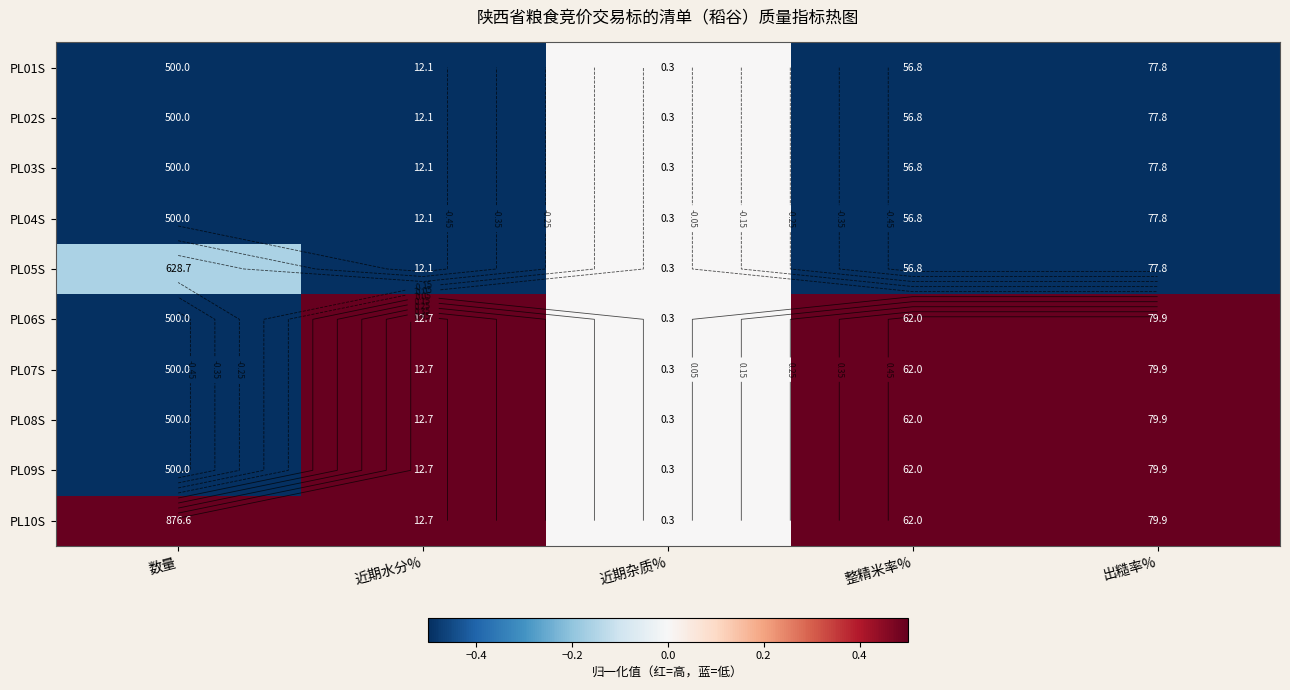

Which series has the largest total across all categories?

PL10S